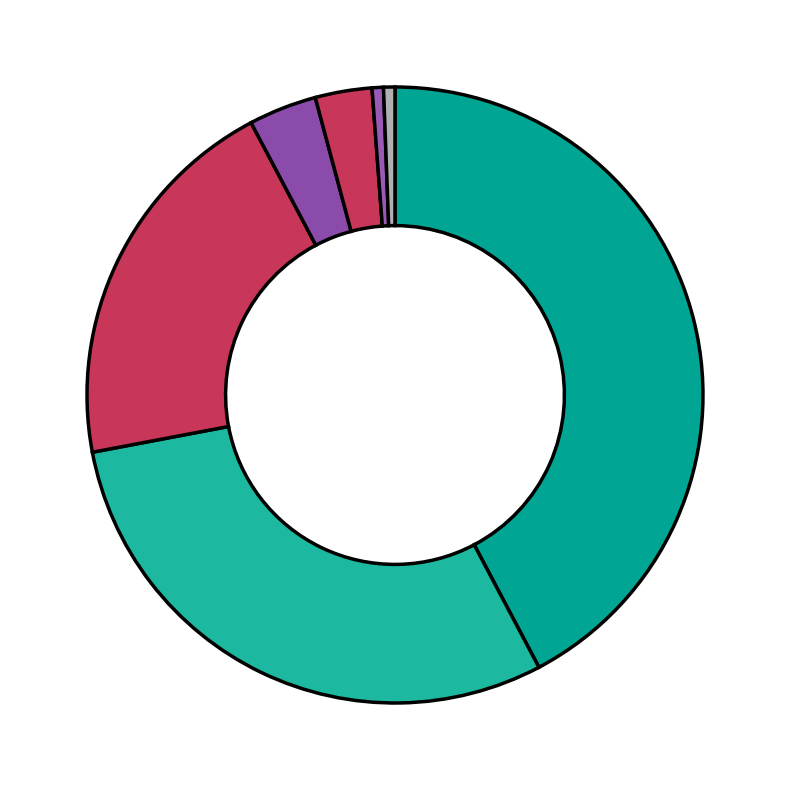

Is there a majority slice in this chart?

No